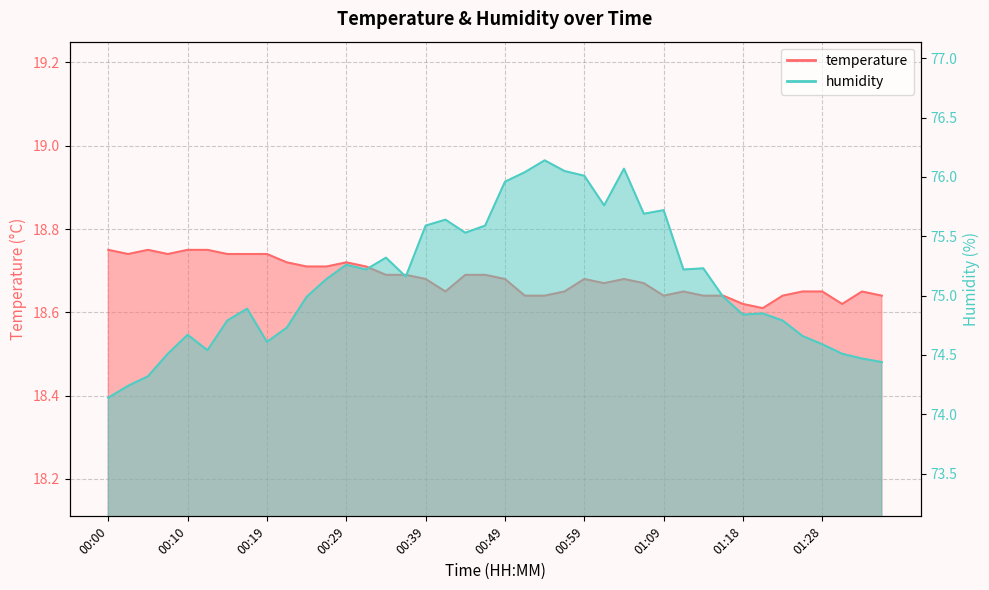

How many lines are shown in the chart?

2